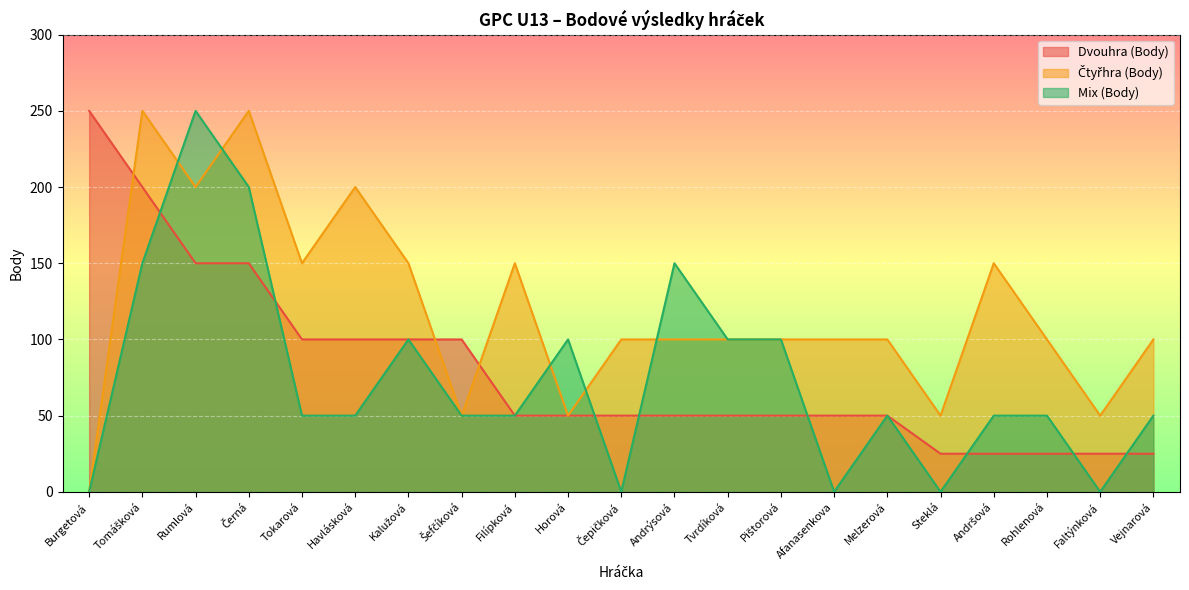

At which category does Mix (Body) reach its first local peak?

Rumlová